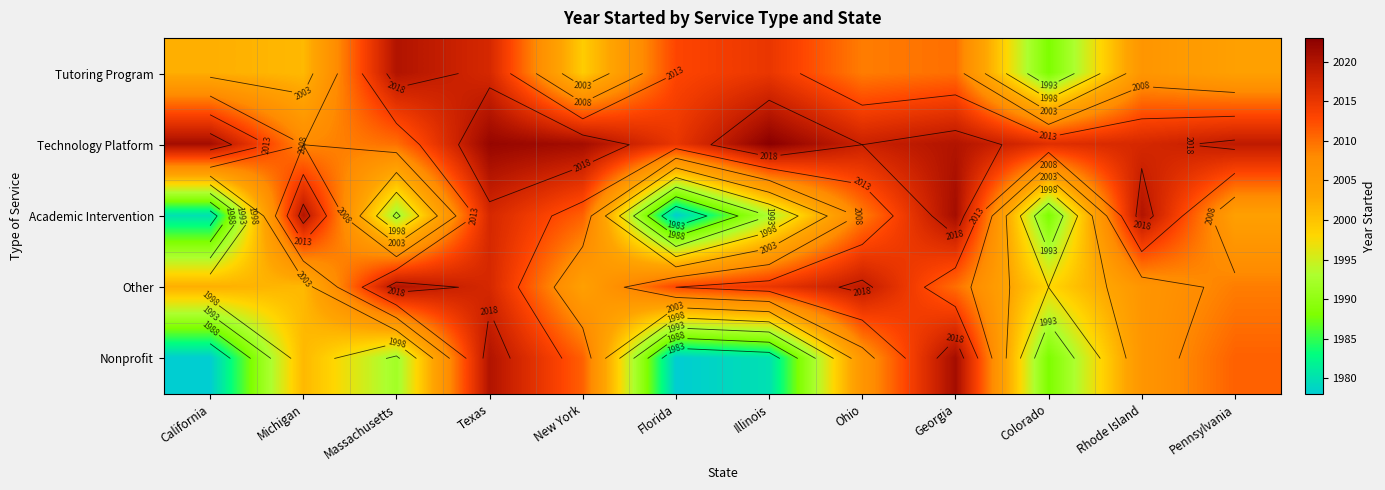

True or false: Tutoring Program has a value of 2020 at Massachusetts.

True